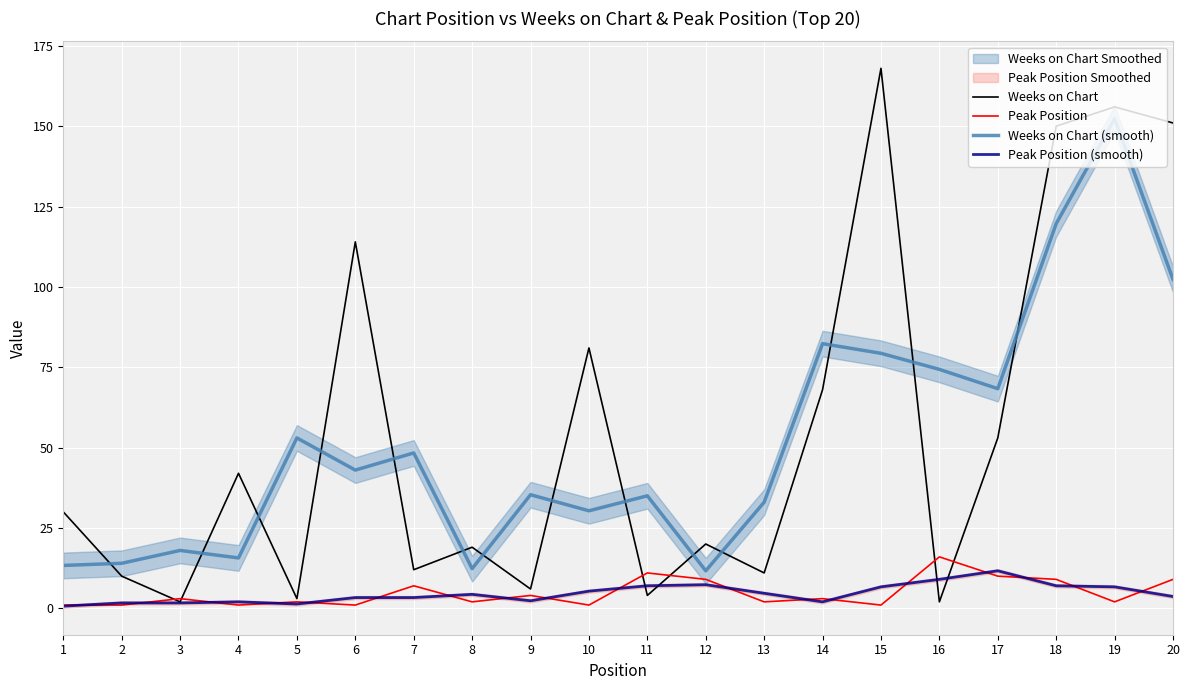

The Weeks on Chart (smooth) series shows 15.7 at 4. True or false?

True